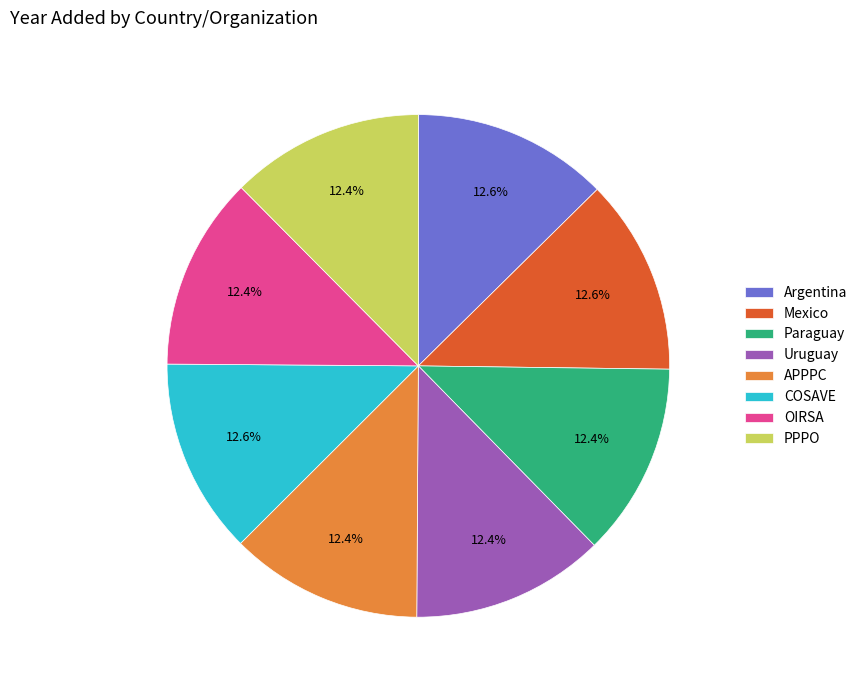

What is the ratio of the value at APPPC to the value at COSAVE?

1.0